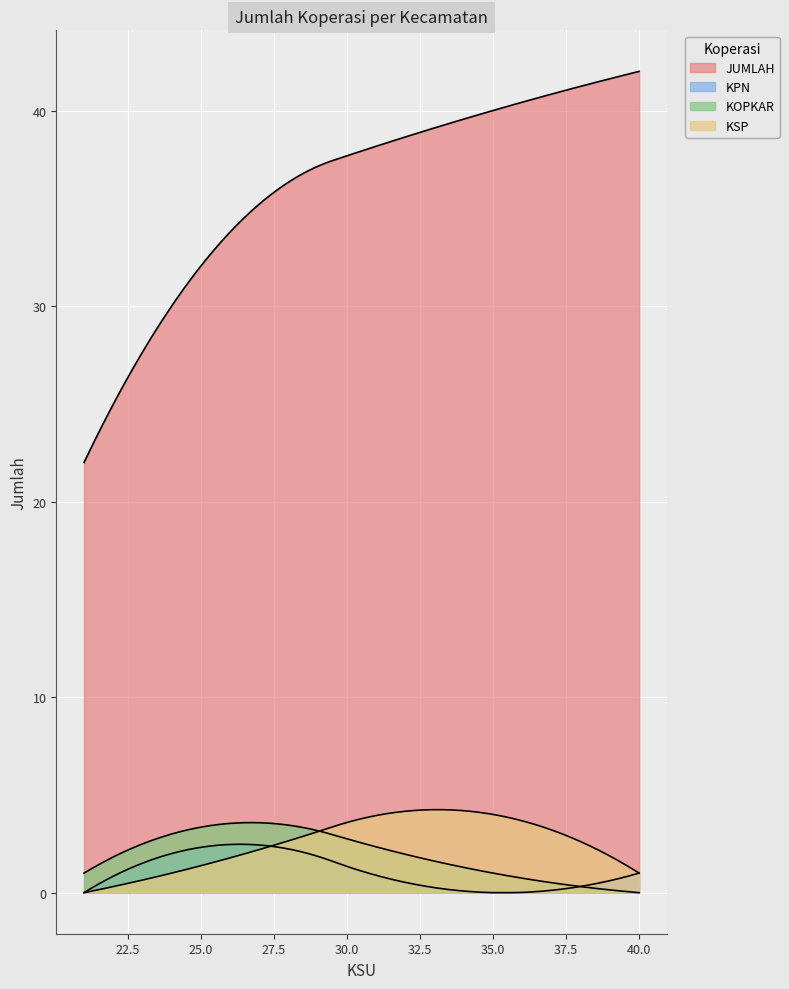

What are all the series names shown in the legend?

JUMLAH, KPN, KOPKAR, KSP